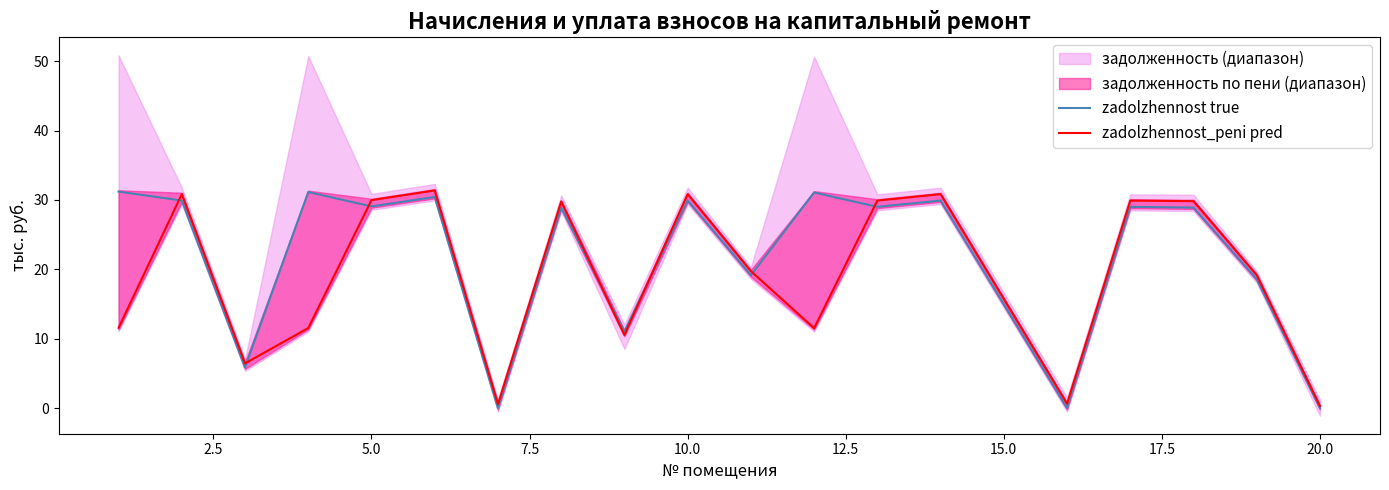

Rank the series by their average value, from lowest to highest.

zadolzhennost_peni pred, zadolzhennost true